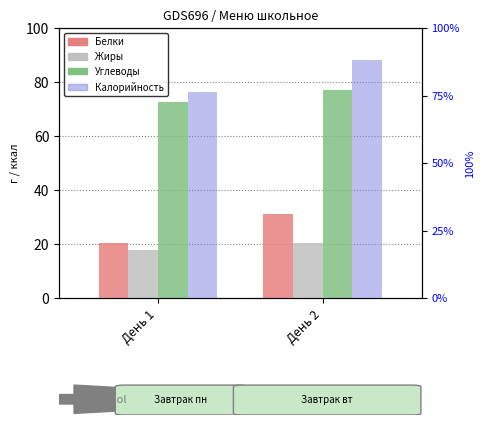

What is the sum of the Углеводы values at День 2 and День 1?

149.7